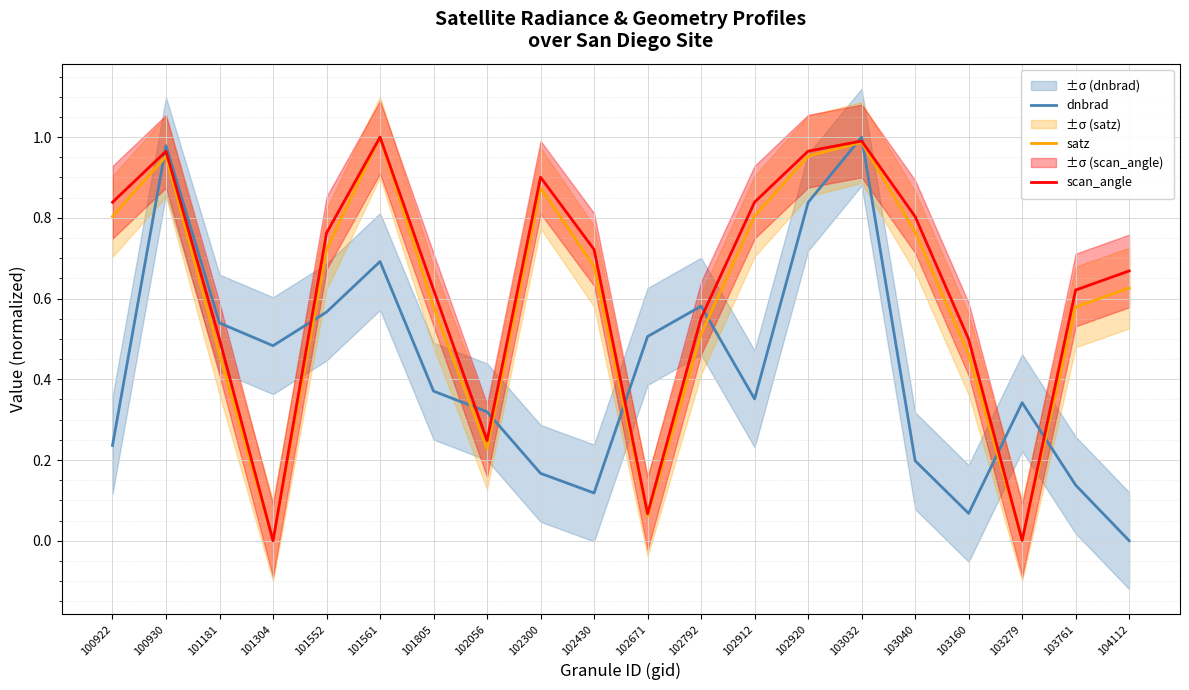

What is the sum of all dnbrad values?

8.5